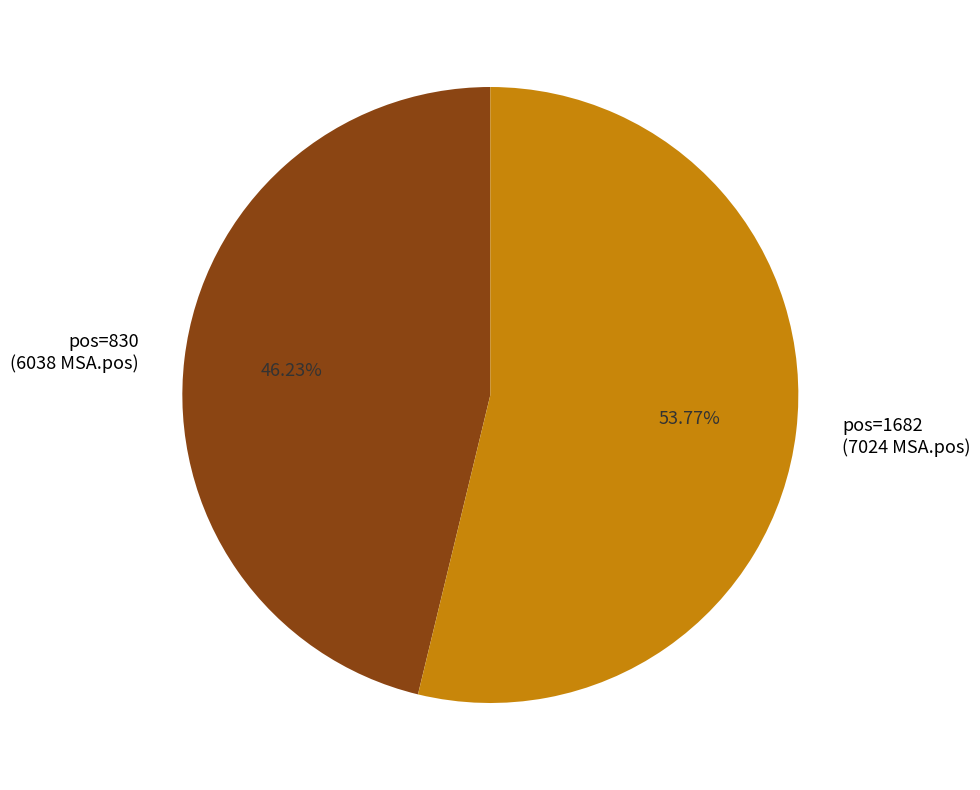

Is there any slice that represents more than half of the pie?

Yes